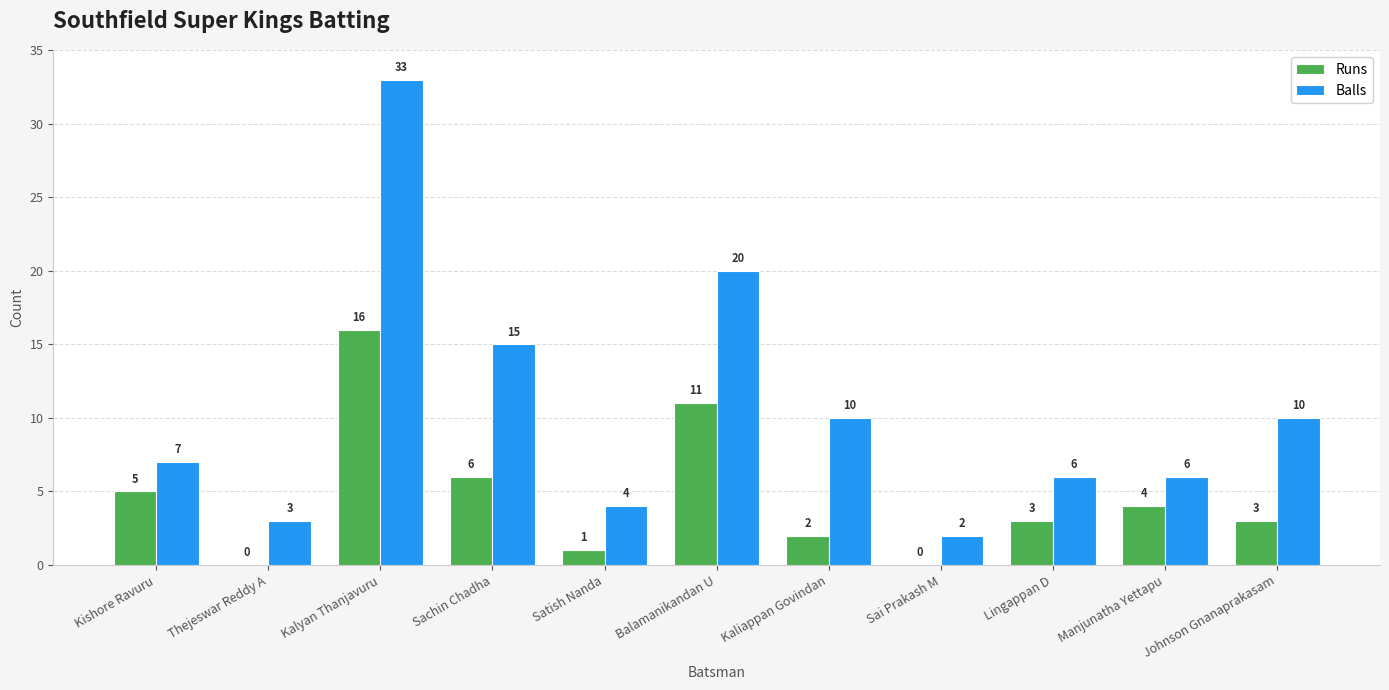

At which category does the chart reach its peak across all series?

Kalyan Thanjavuru